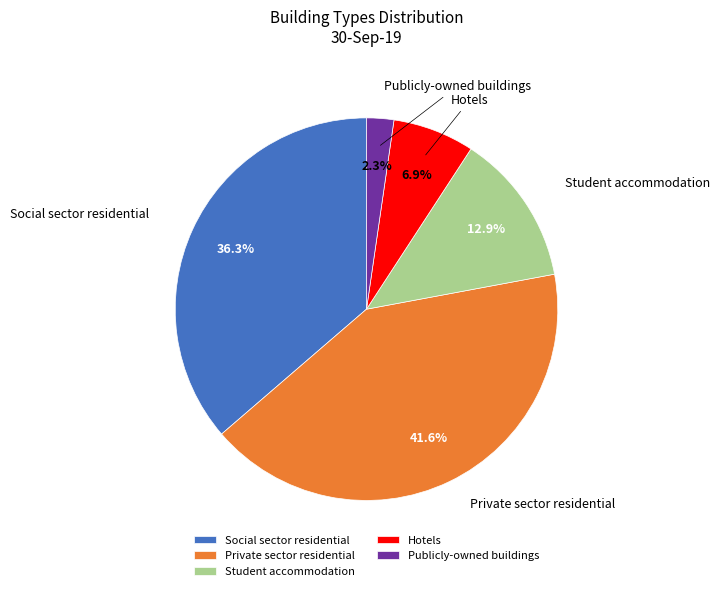

Between Social sector residential and Publicly-owned buildings, which is larger?

Social sector residential